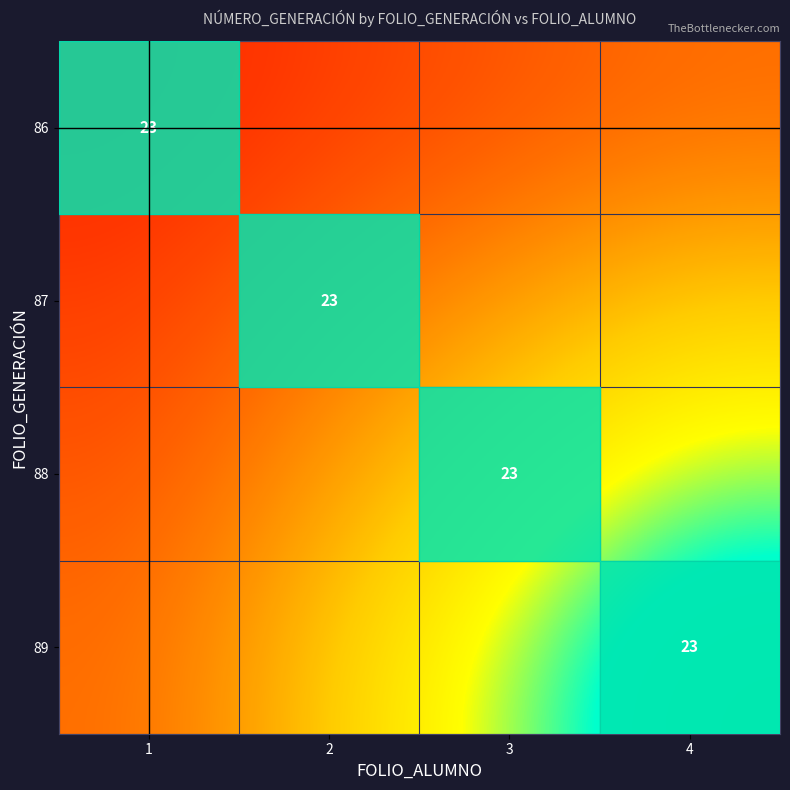

Is it true that 89 equals 37 at 4?

False